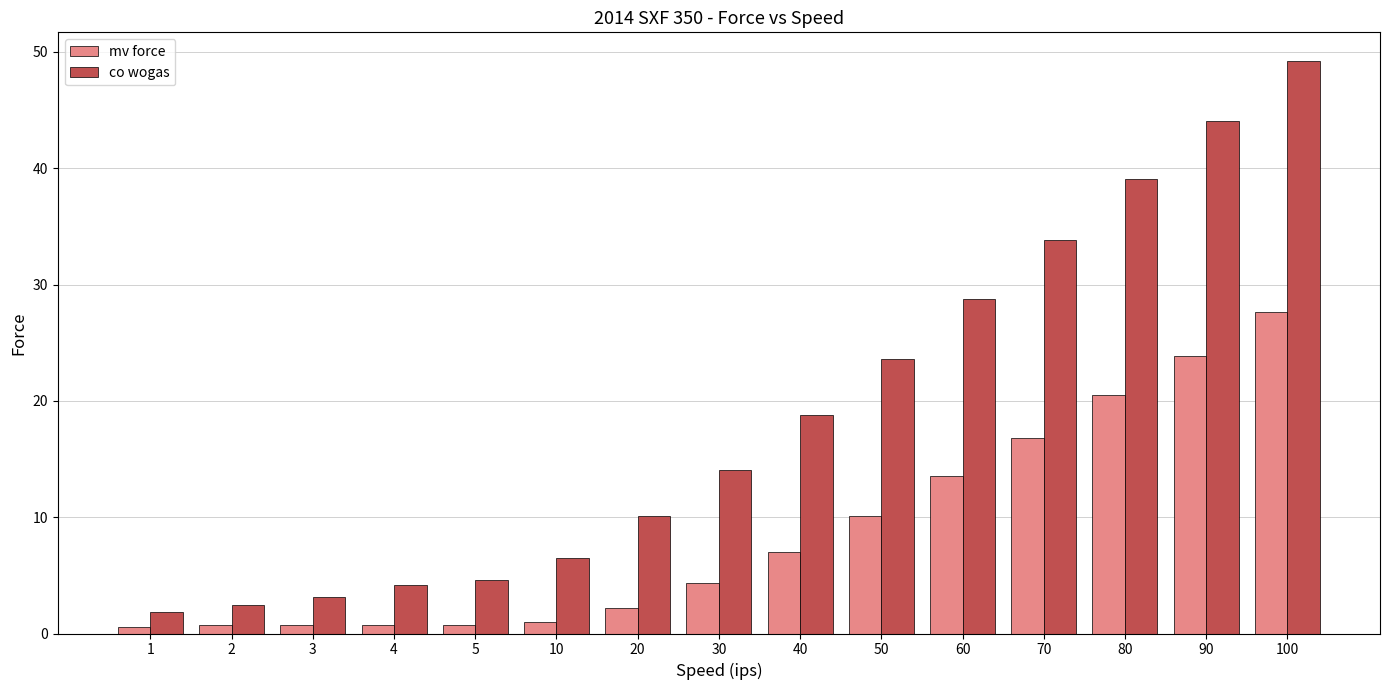

What is the sum of all mv force values?

130.4